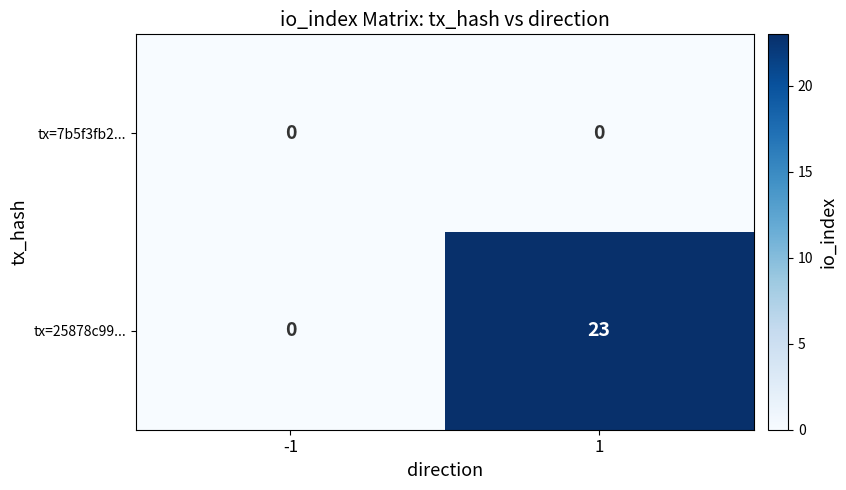

What is the greatest value displayed?

23